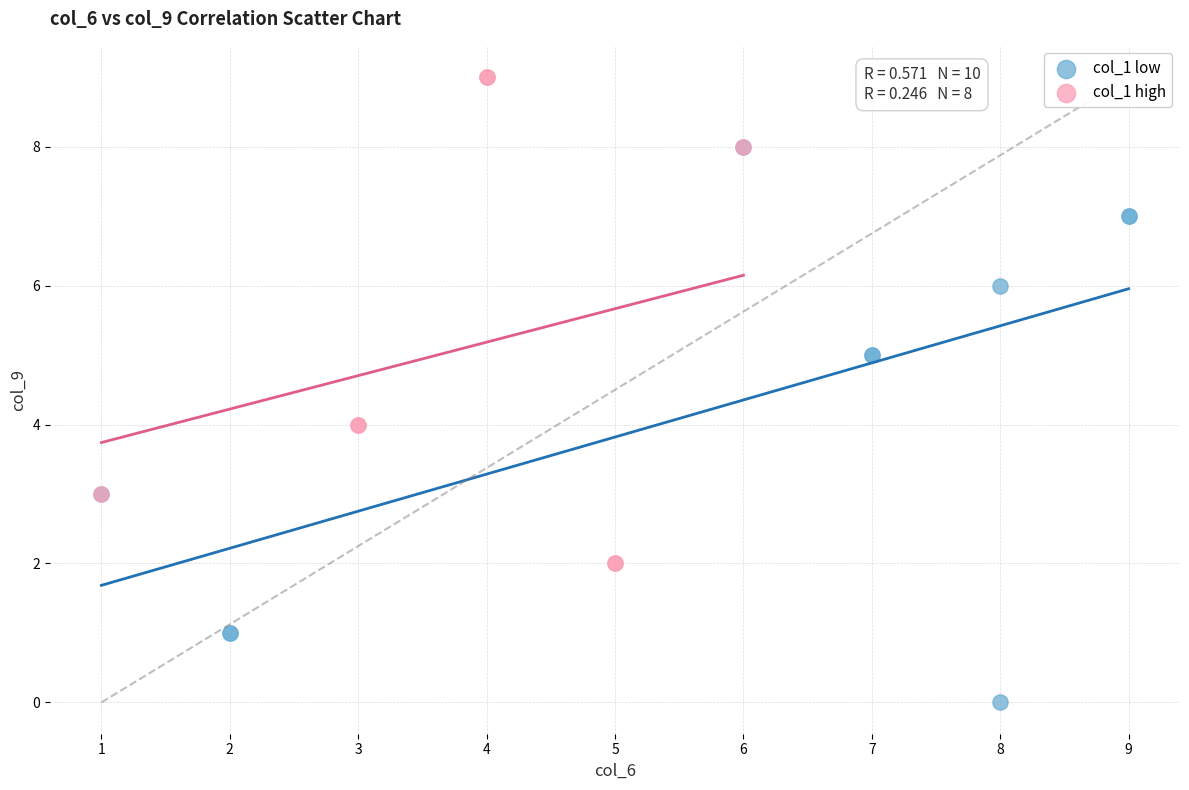

Which series reaches the minimum Y coordinate?

col_1 low